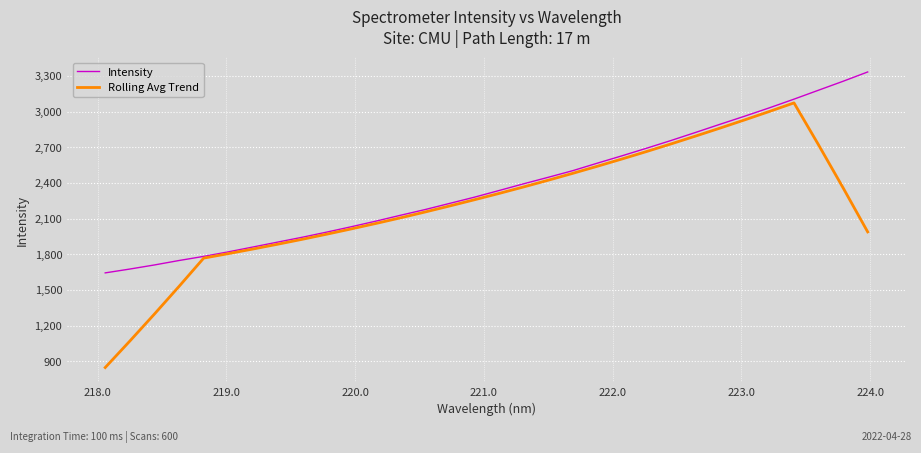

Which series has the largest total across all categories?

Intensity